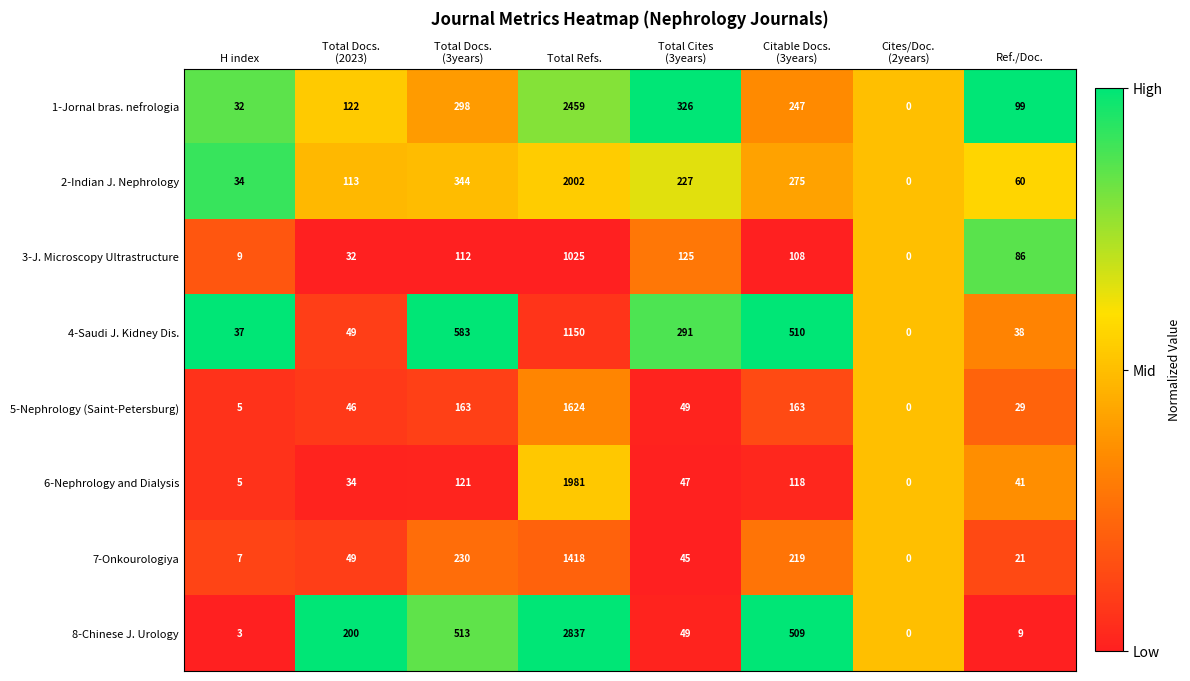

What is the difference between the highest and lowest values at H index?

34